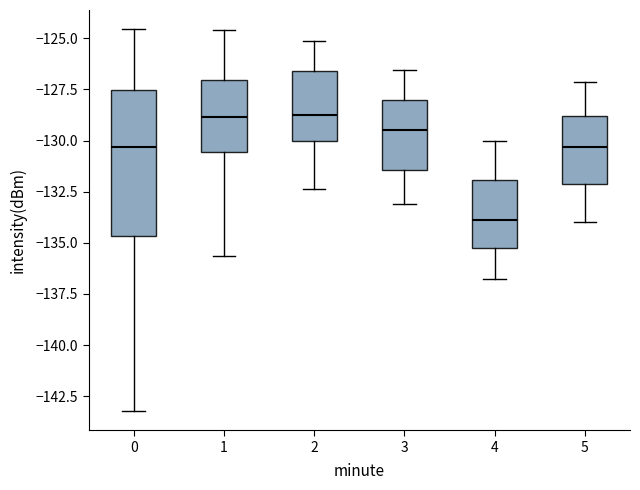

Where is the upper edge of the box at x = 1 on the y-axis? The values are not printed on the chart, so give them approximately, as read against the axis.

-127.0